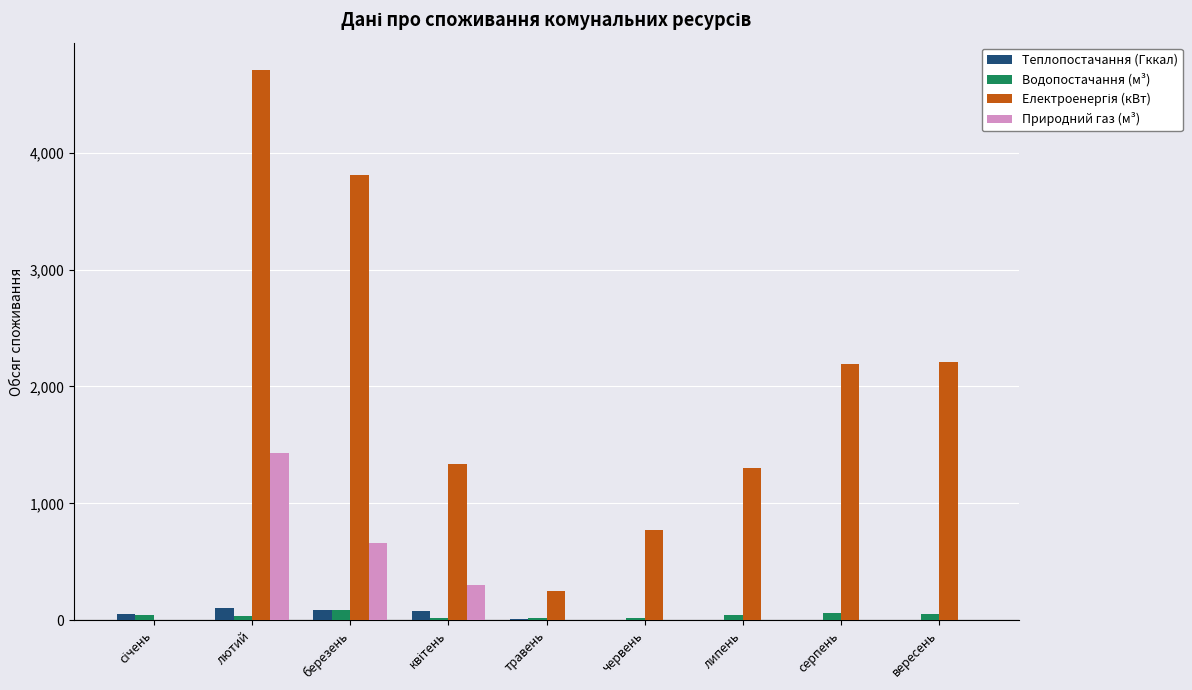

How many data points in Природний газ (м³) are above 0?

3